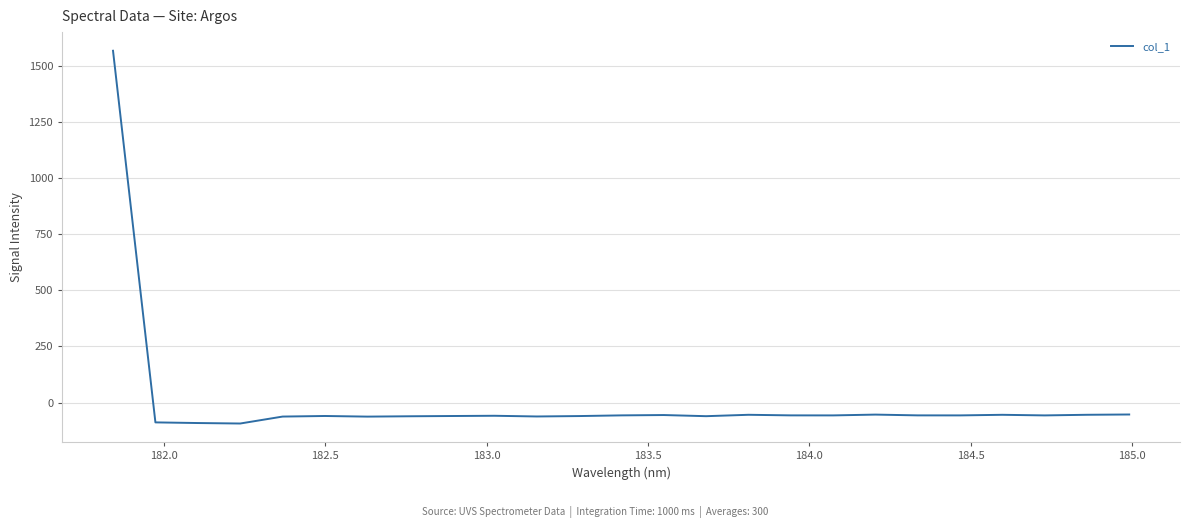

What is the minimum value shown in the chart?

-92.8